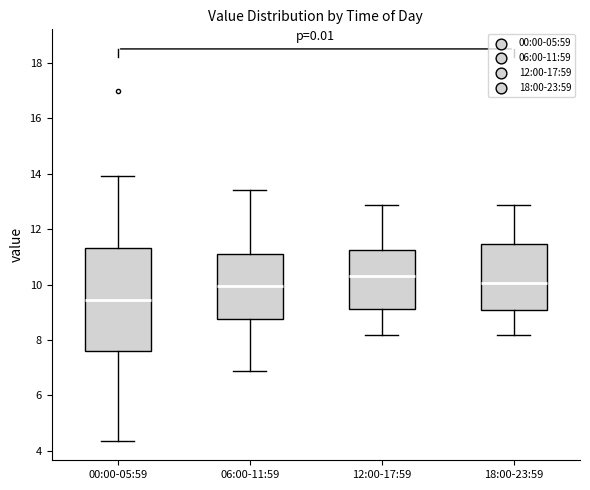

Reading left to right, transcribe this box plot: for each box, give where its median line is, the range the box spans, and where its two whiskers end, as read against the y-axis. The values are not printed on the chart, so give them approximately, as read against the axis.

00:00-05:59: median 9.4, box 7.6 to 11.4, whiskers 4.4 to 14.0
06:00-11:59: median 10.0, box 8.8 to 11.2, whiskers 7.0 to 13.4
12:00-17:59: median 10.4, box 9.2 to 11.2, whiskers 8.2 to 12.8
18:00-23:59: median 10.0, box 9.0 to 11.4, whiskers 8.2 to 12.8